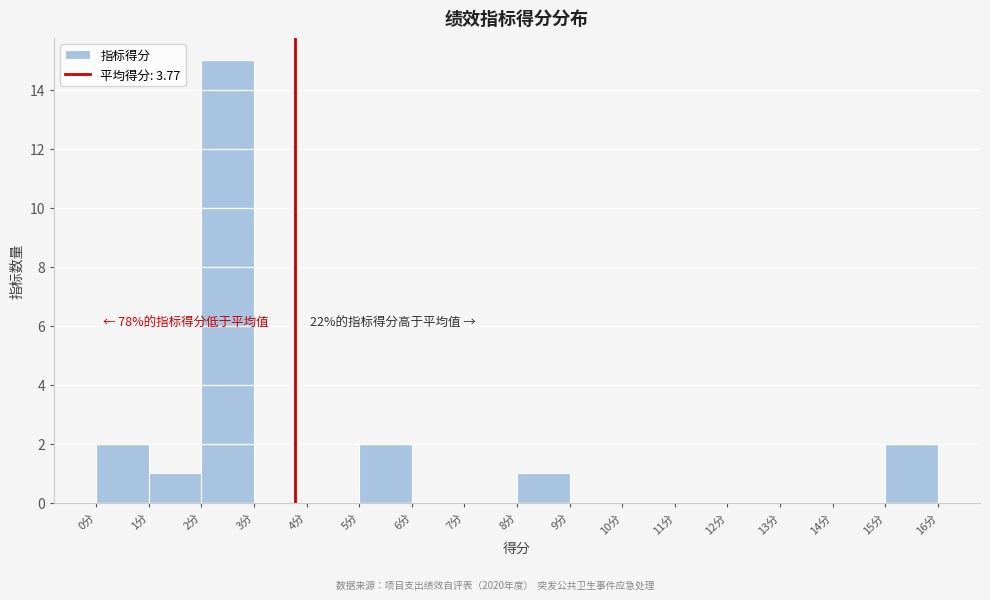

Over which range of the x-axis is the bar tallest?

2 to 3